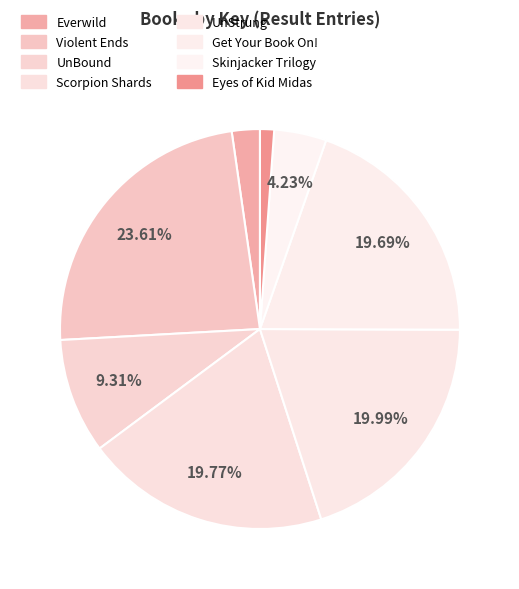

To the nearest percent, what is the difference between the largest and smallest slice percentages?

22%